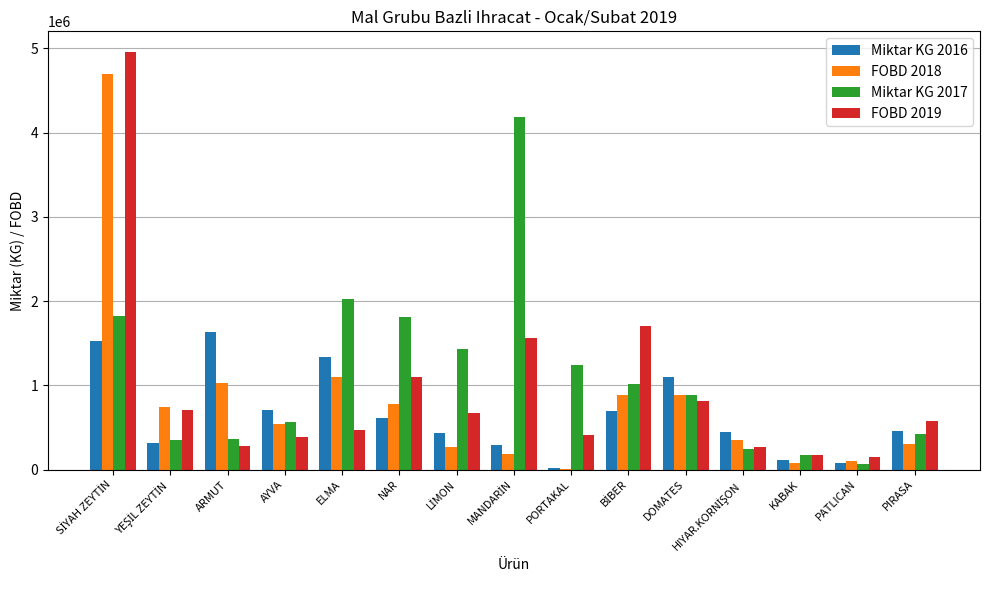

What is the maximum value shown in the chart?

4953776.7